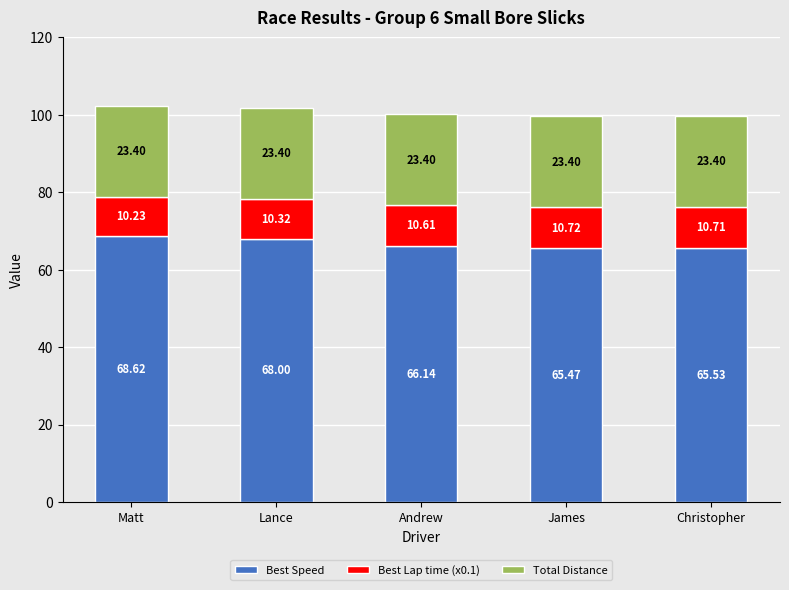

List the labels in order of Best Speed value, smallest first.

James, Christopher, Andrew, Lance, Matt